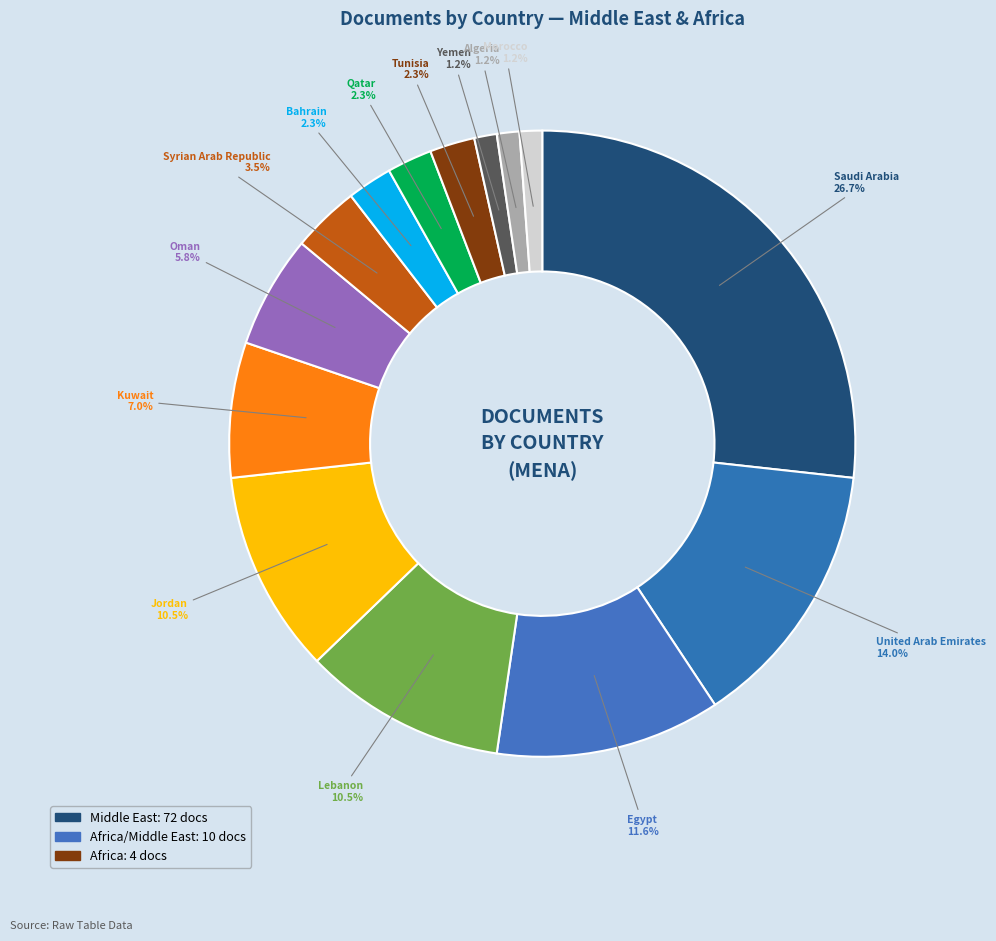

What percentage is NOT represented by Lebanon?

89.5%